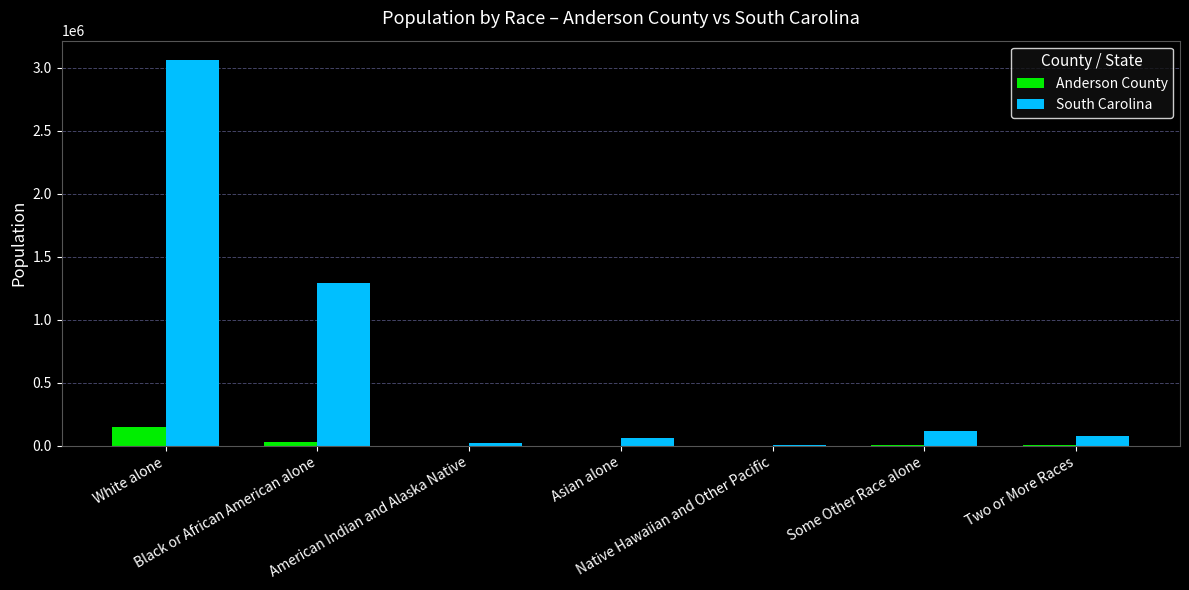

At which category does the chart reach its peak across all series?

White alone